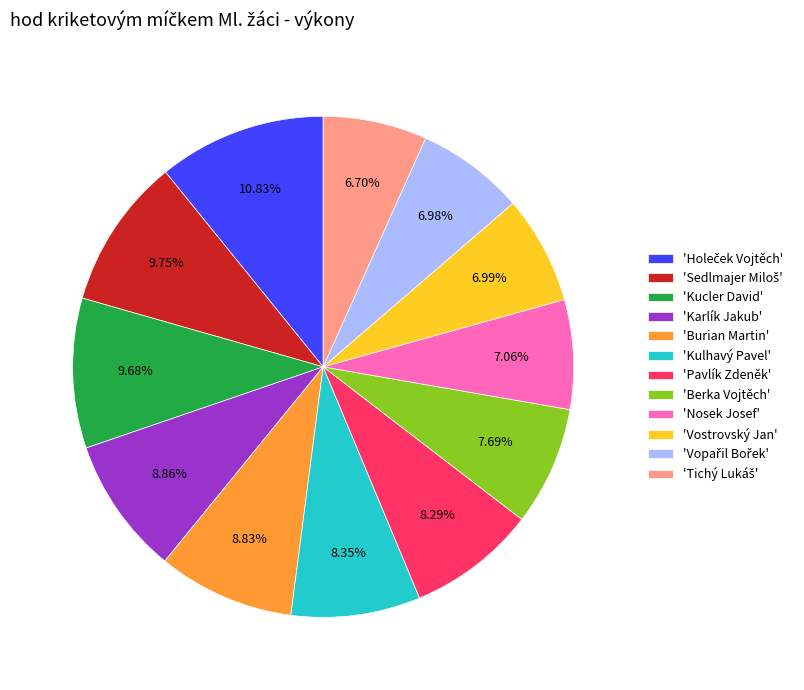

Count the number of slices in the pie.

12